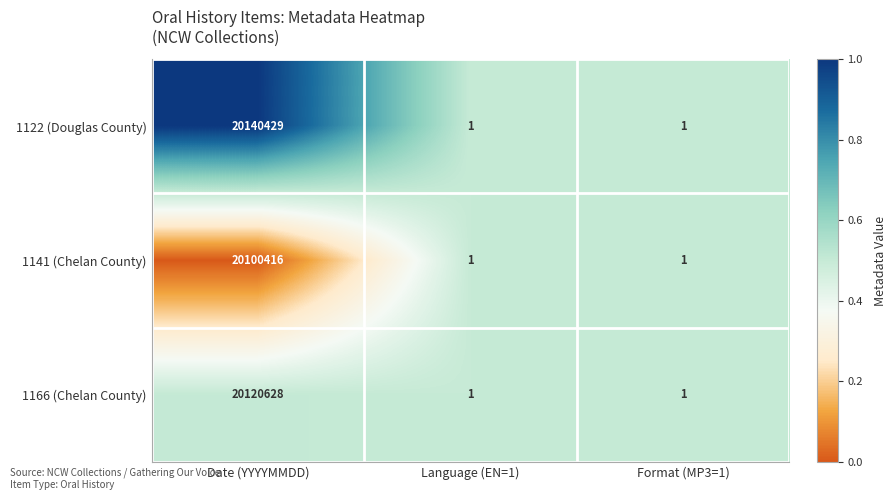

Is it true that 1122 (Douglas County) equals 2 at Language (EN=1)?

False